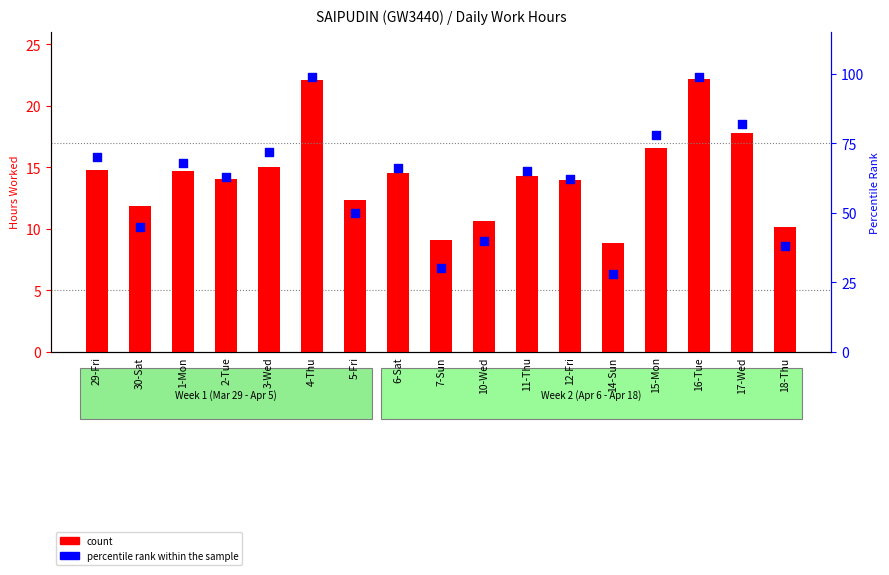

Which series has the largest total across all categories?

percentile rank within the sample